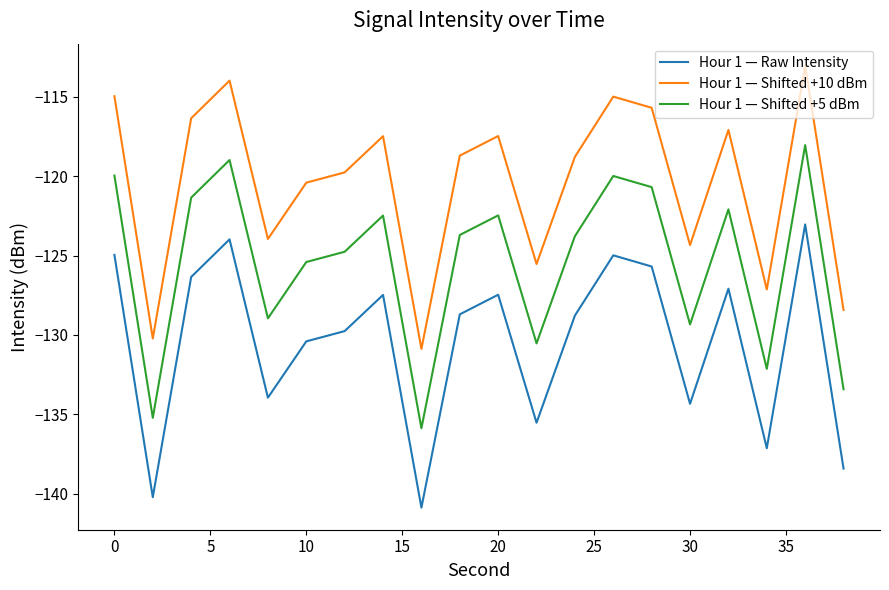

What is the difference between the maximum and second lowest values in the Hour 1 — Shifted +5 dBm series?

17.2